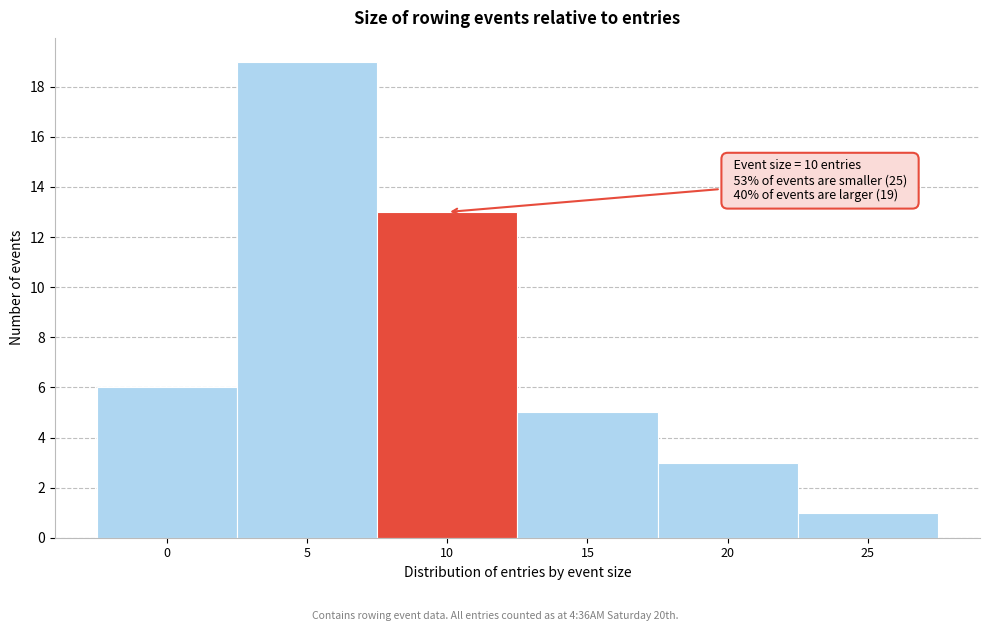

Reading left to right, extract all data points from this chart.

6	19	13	5	3	1